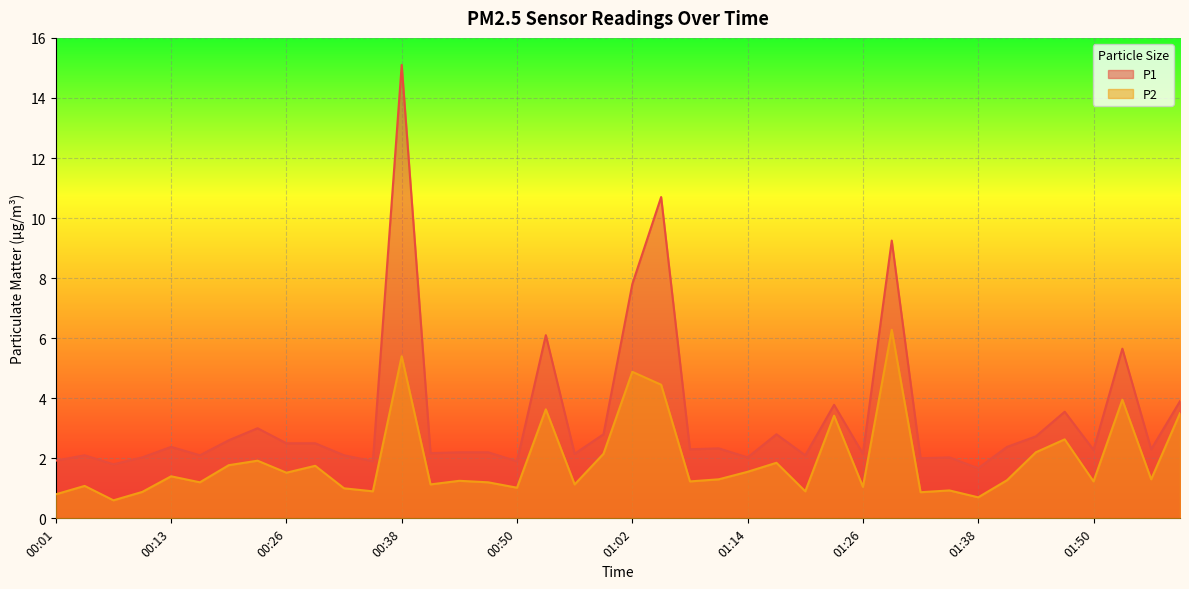

True or false: P2 and P1 cross at least once.

False